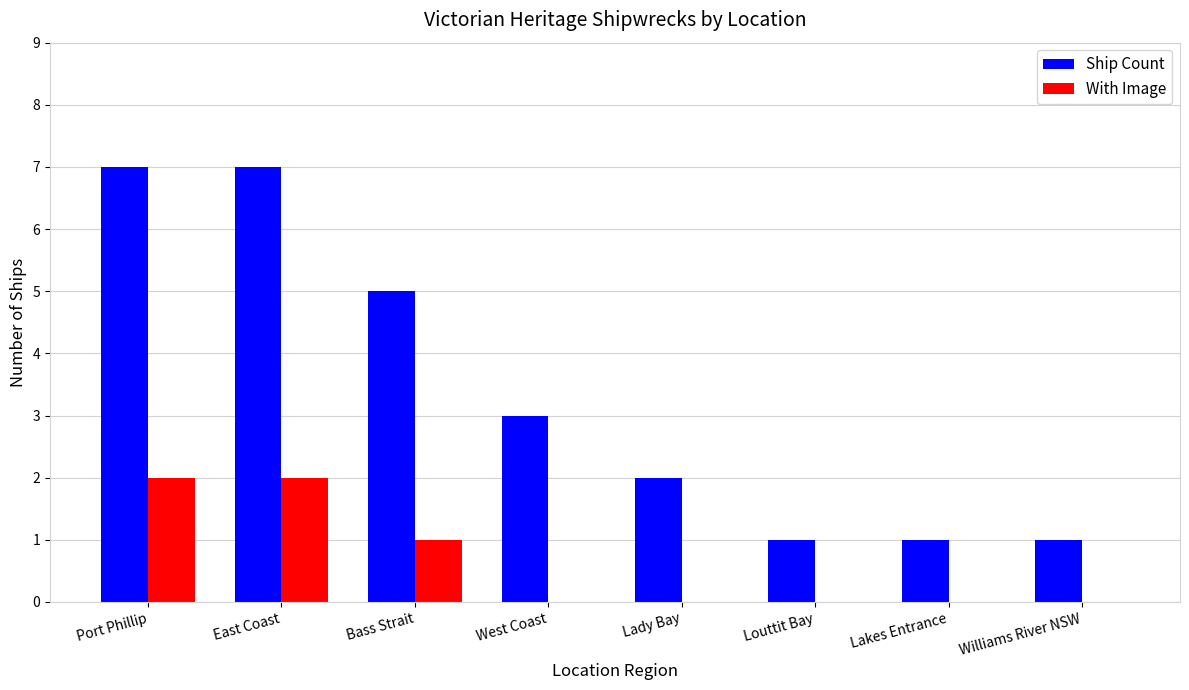

Is the value of With Image at Bass Strait greater than the value of Ship Count at East Coast?

No